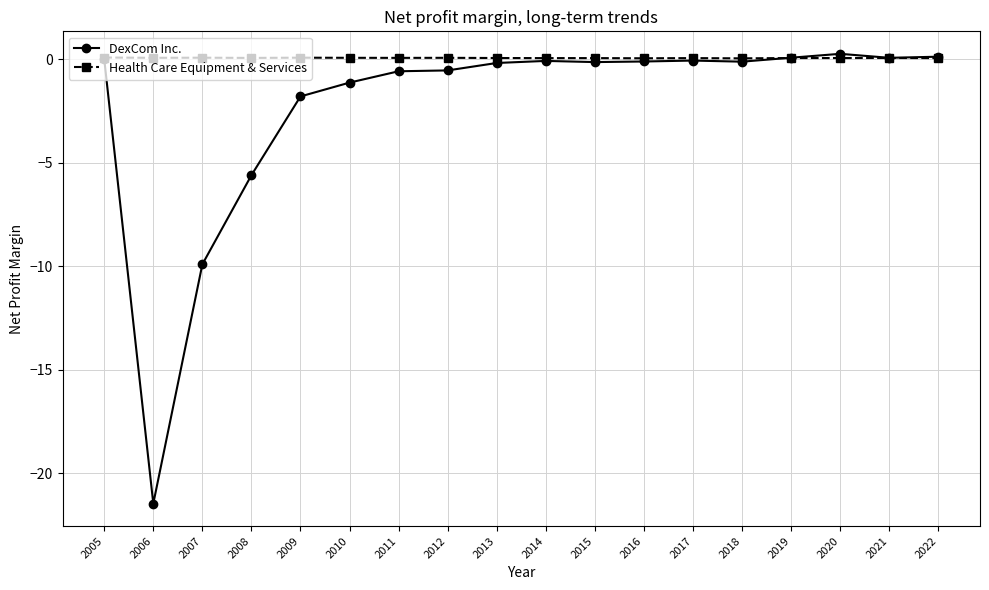

What is the maximum value shown in the chart?

0.3